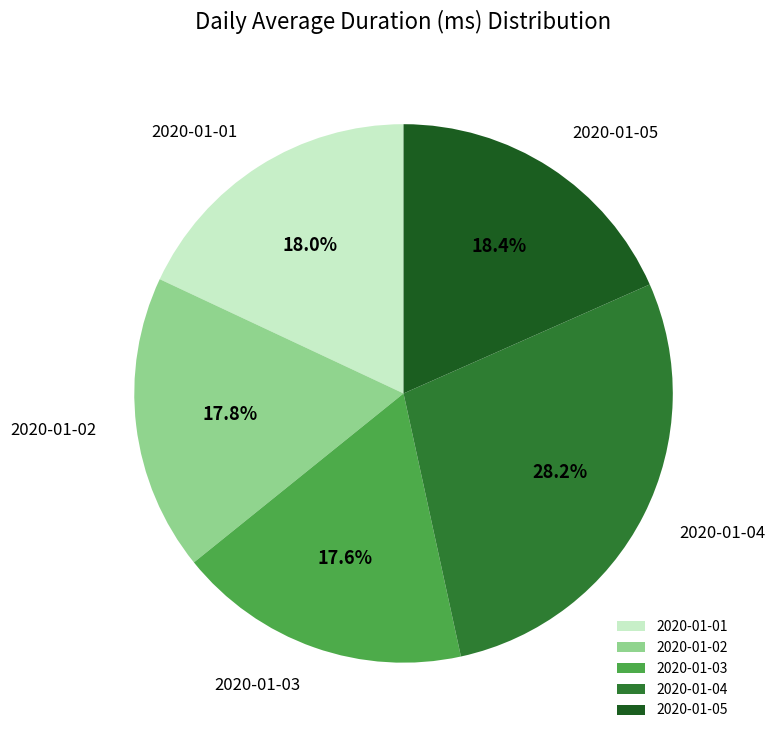

What is the ratio of the value at 2020-01-05 to the value at 2020-01-04?

0.7